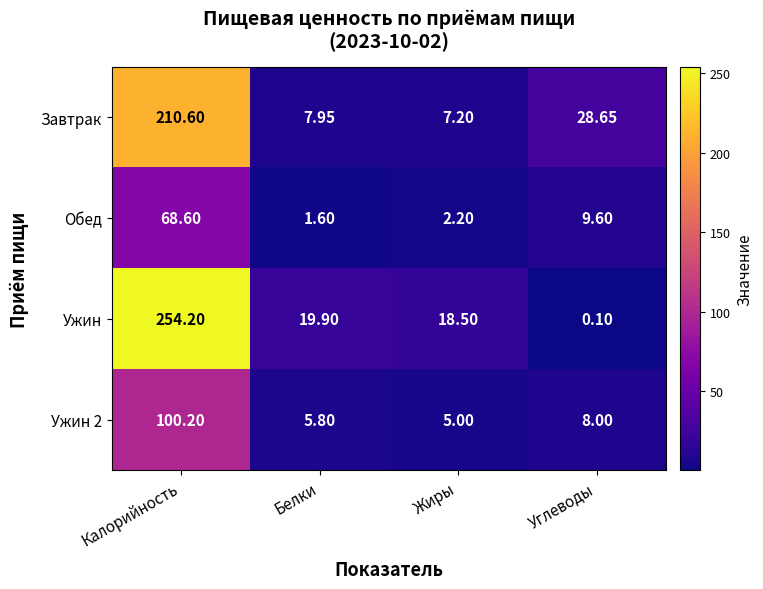

Is the value of Ужин at Углеводы greater than the value of Обед at Белки?

No